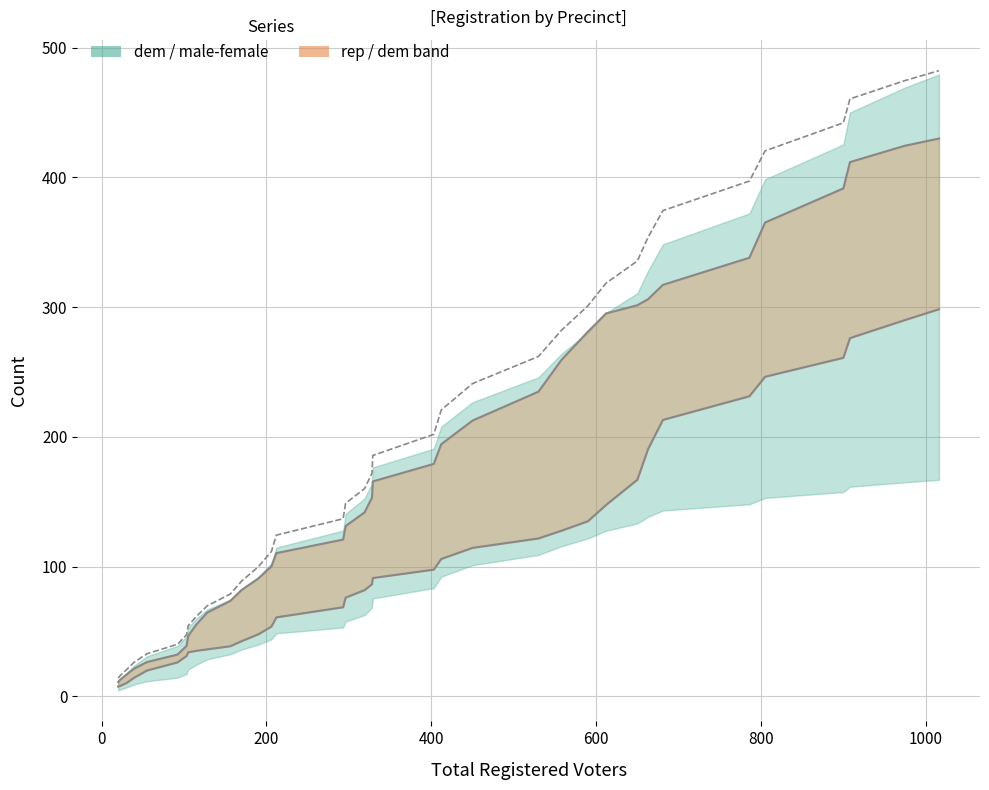

Is the value of dem (center) at 21 greater than the value of rep (center) at 25?

Yes